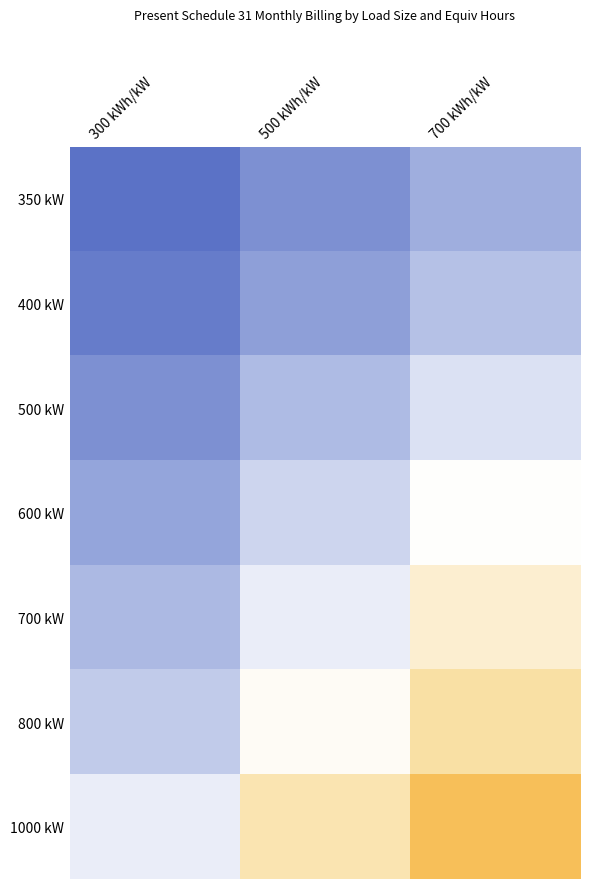

Which series has the largest range (max minus min)?

1000 kW